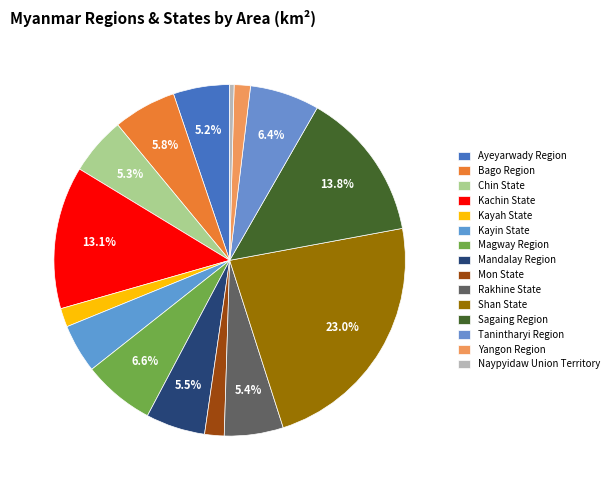

Count the number of slices in the pie.

15